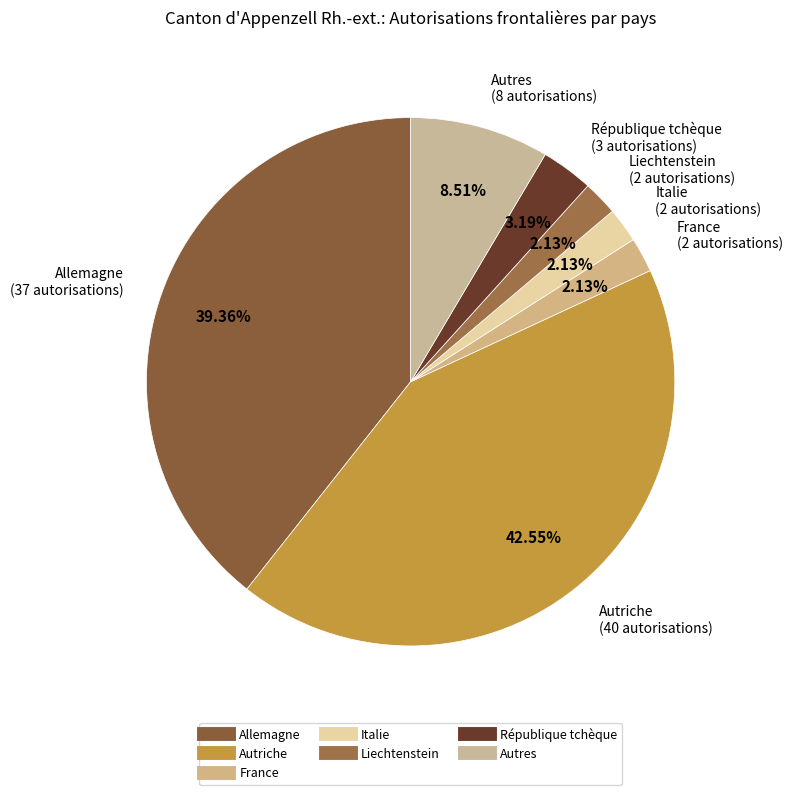

How many slices are in this pie chart?

7